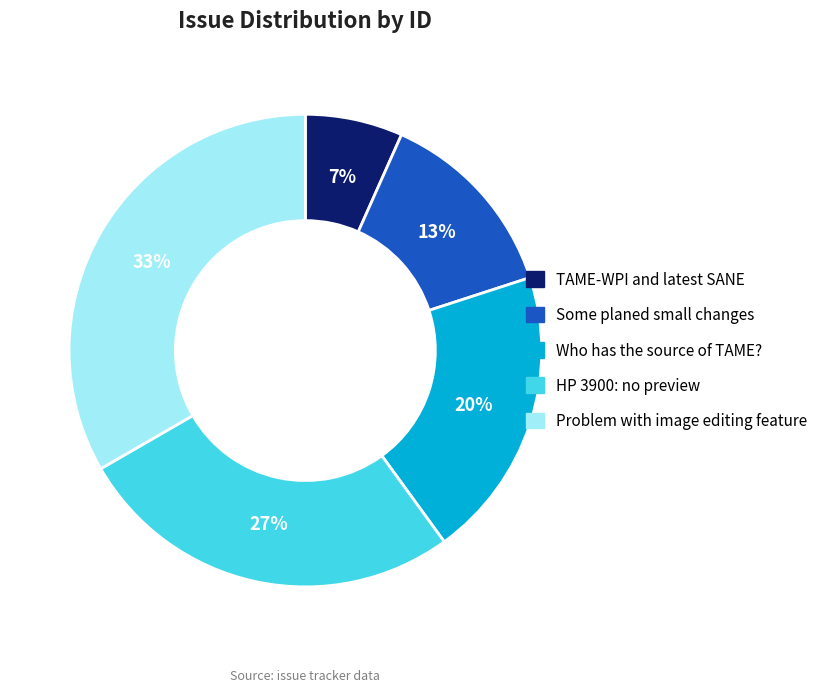

To the nearest percent, what percentage of the pie is Some planed small changes?

13%